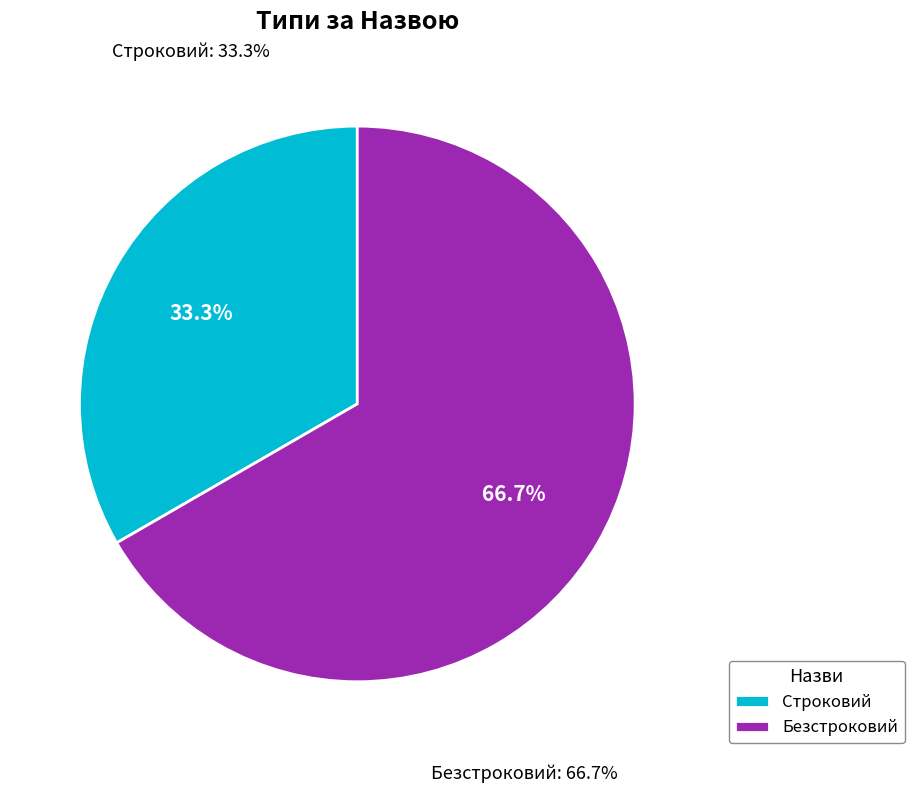

Count the number of slices in the pie.

2